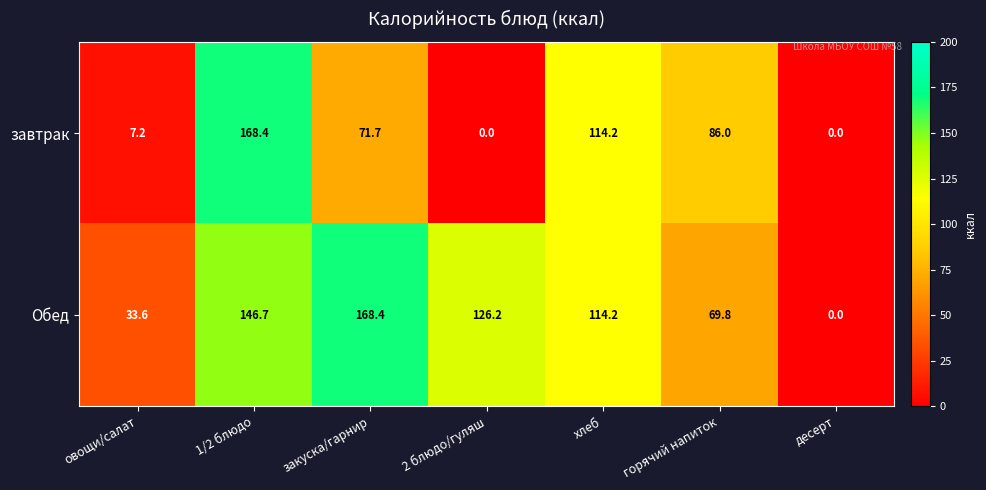

Rank the series at овощи/салат from lowest to highest value.

завтрак, Обед